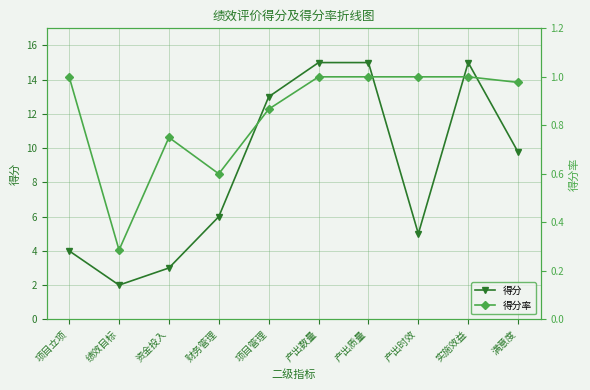

Does the chart display data point markers on the line(s)?

Yes